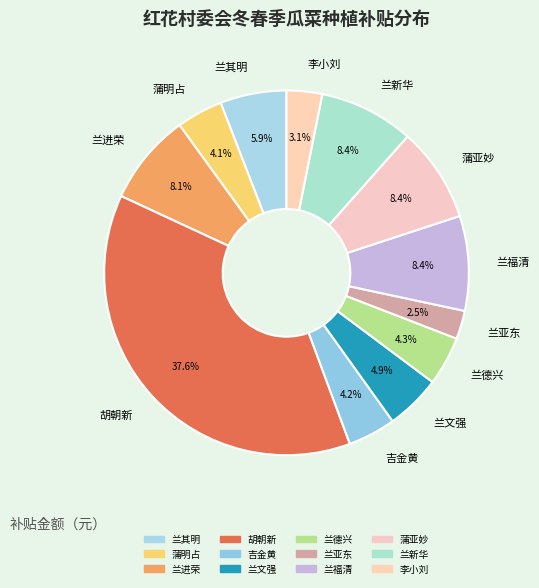

What percentage is NOT represented by 兰新华?

91.6%